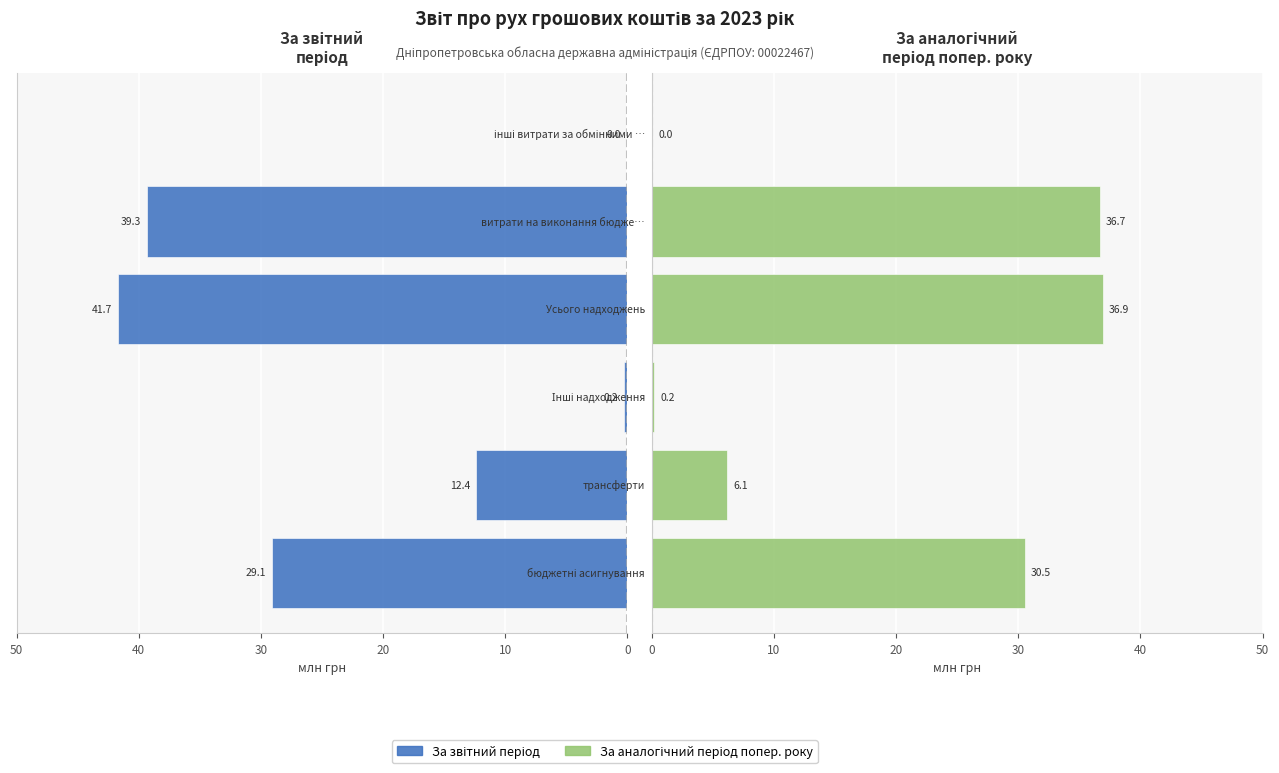

List the series in order of their overall mean, lowest first.

За аналогічний
період попереднього року, За звітний період